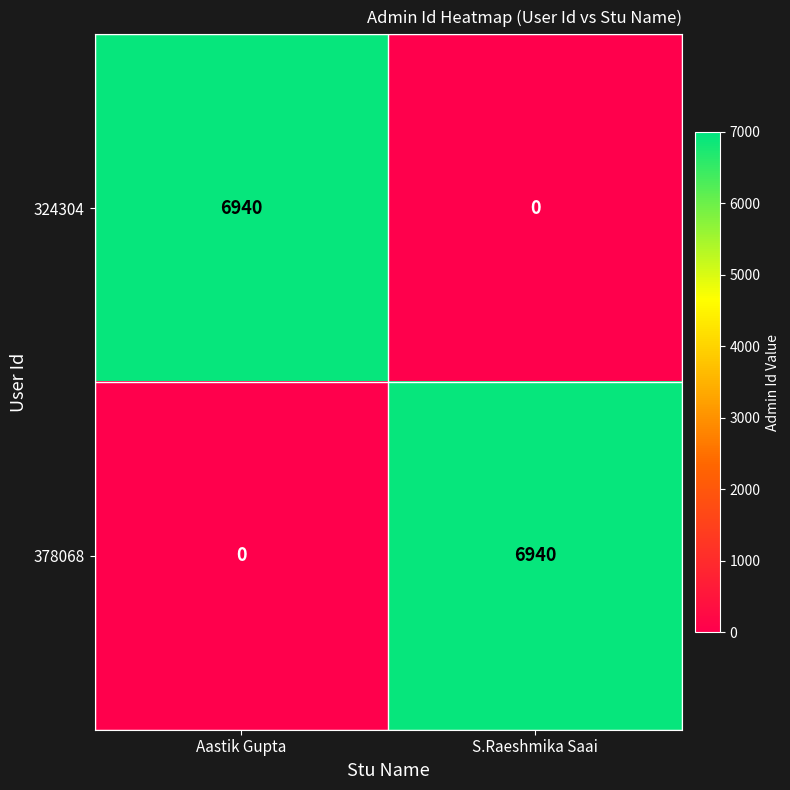

Rank the categories by 324304 value from highest to lowest.

Aastik Gupta, S.Raeshmika Saai